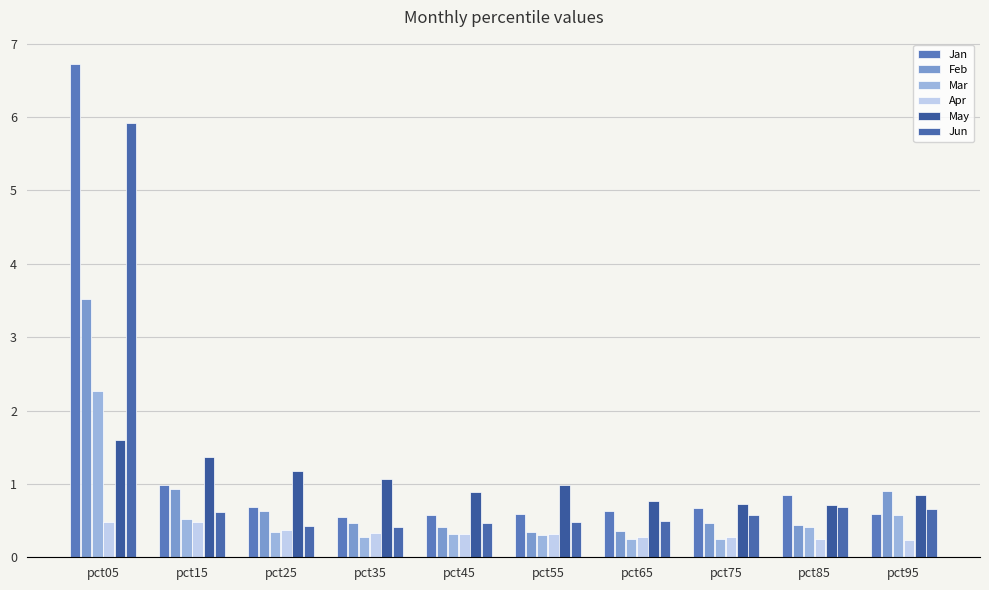

At how many categories does at least one series exceed 4?

1